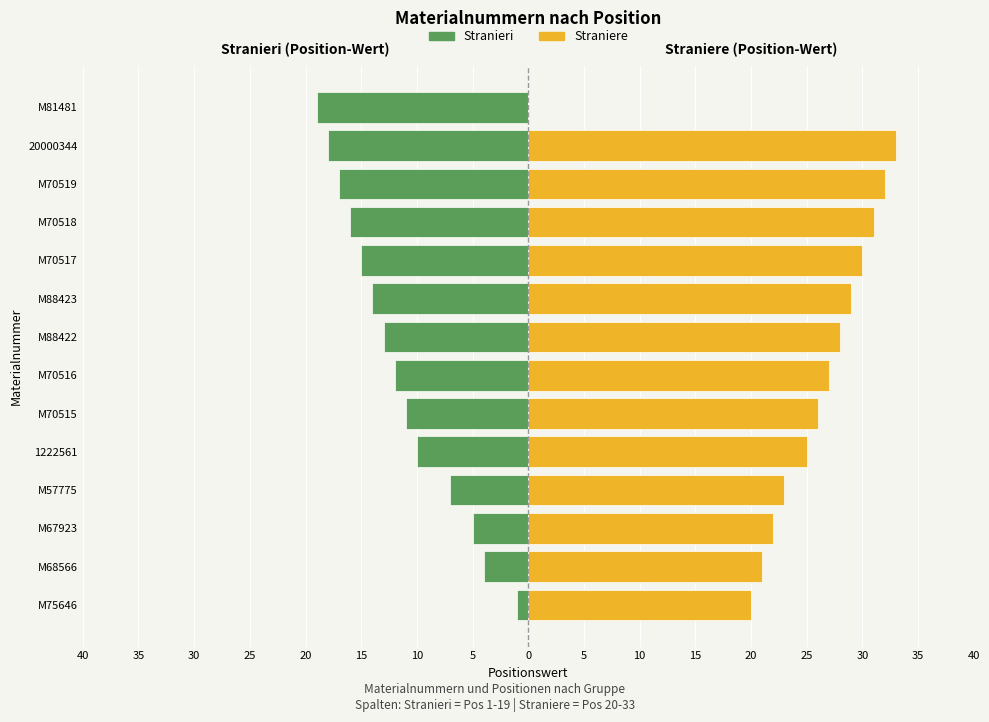

How many data points does each series have?

14